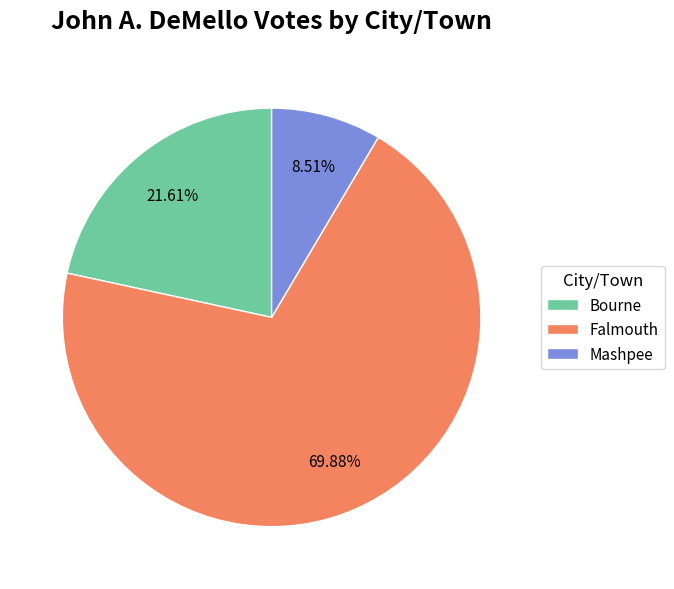

Is Falmouth the majority of the pie?

Yes